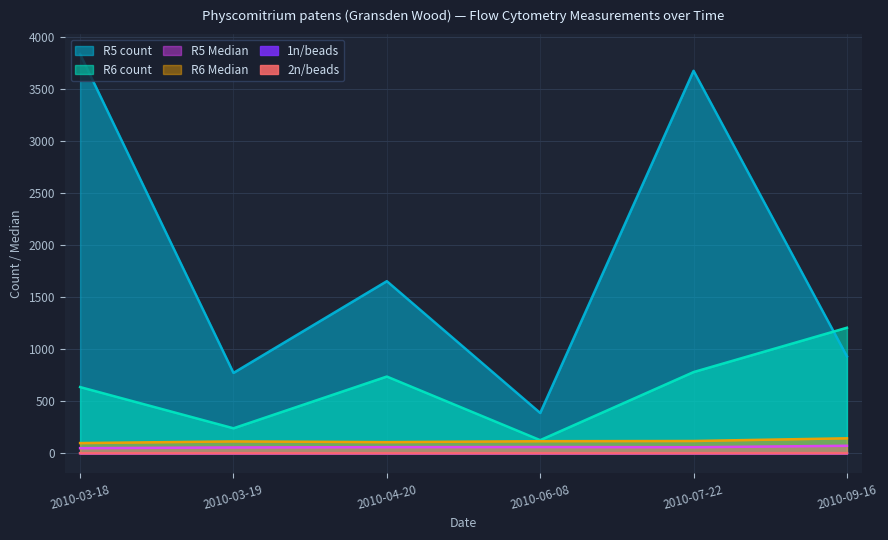

True or false: R5 Median has a value of 38.0 at 2010-06-08.

False